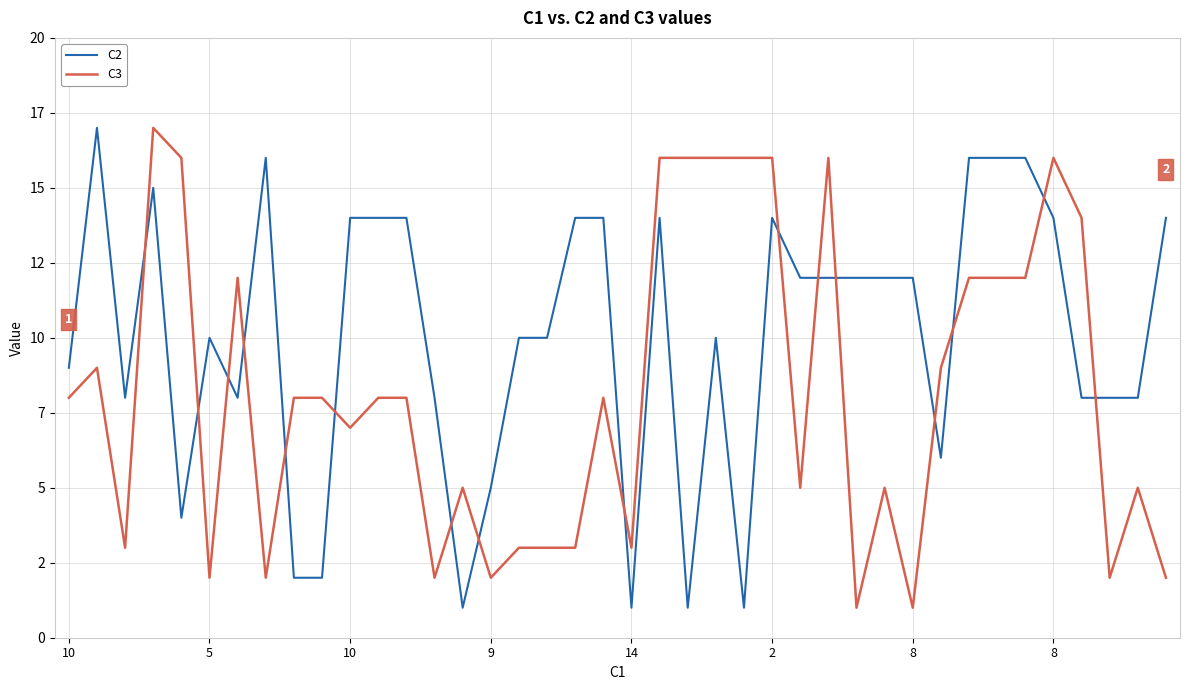

Rank the series by their average value, from highest to lowest.

C2, C3